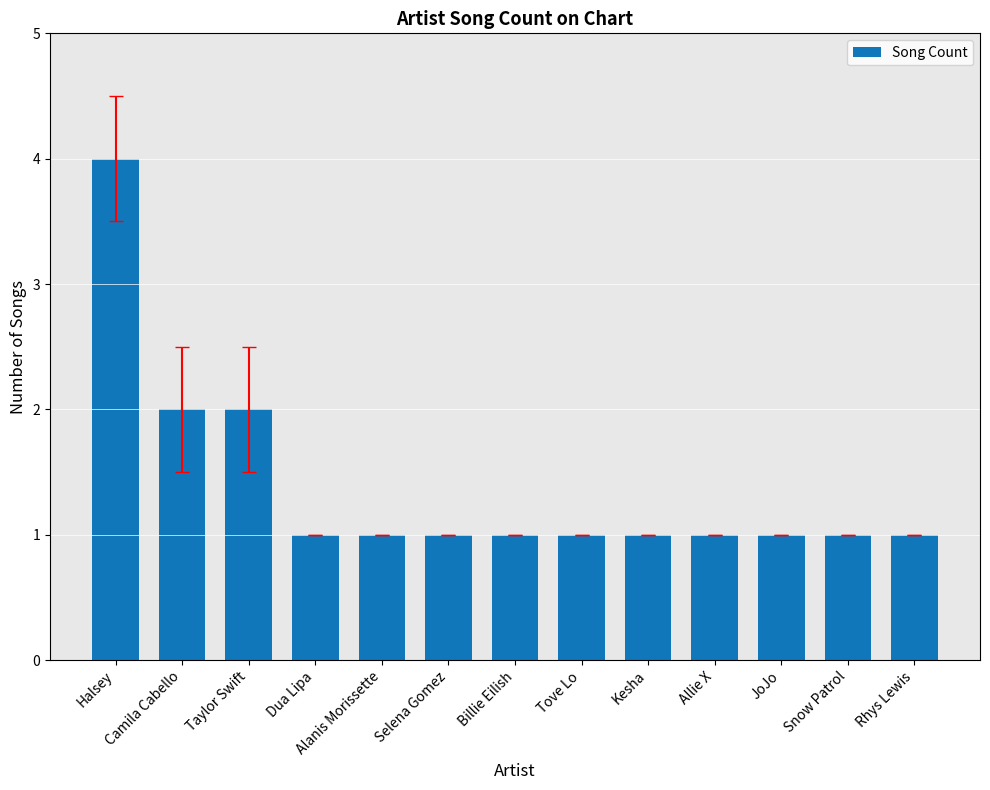

How many series are shown in this chart?

1